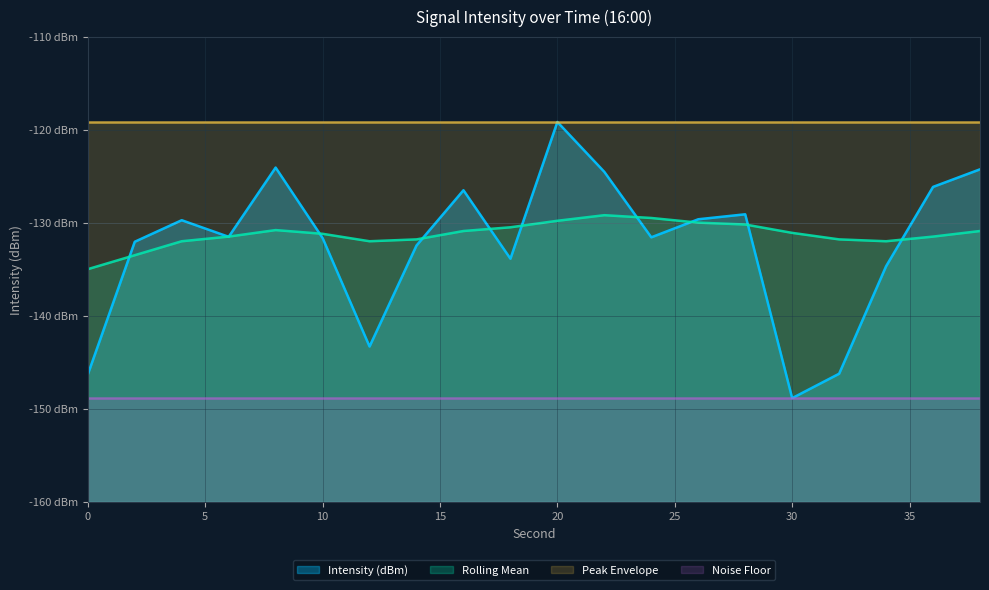

True or false: Intensity (dBm) and Rolling Mean intersect in this chart.

True